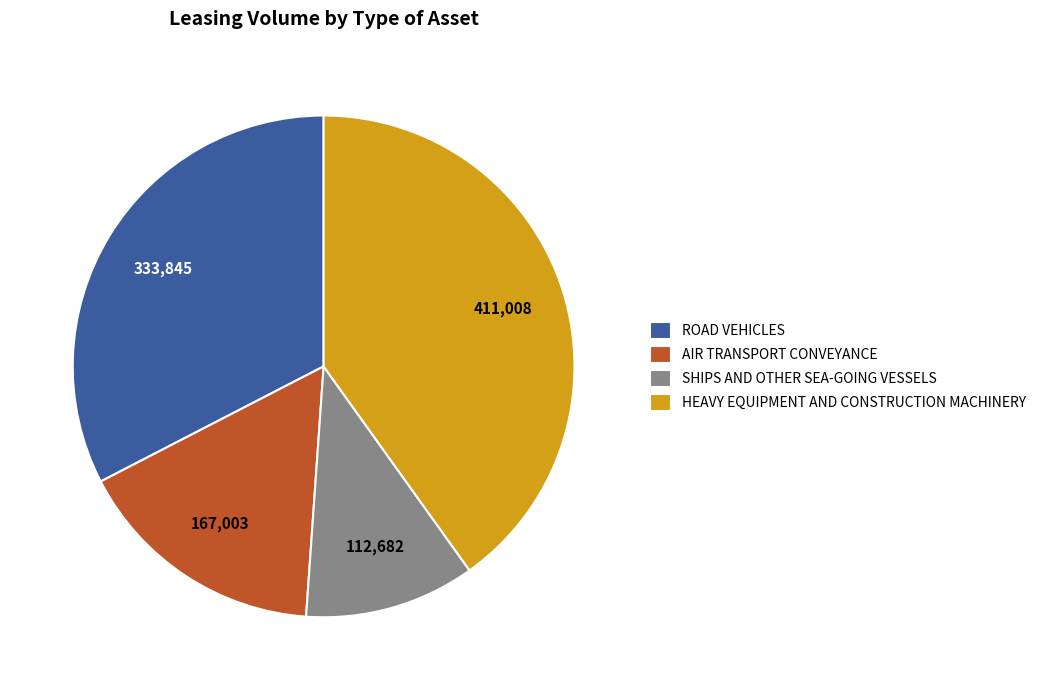

Combined, do SHIPS AND OTHER SEA-GOING VESSELS and AIR TRANSPORT CONVEYANCE account for over 50%?

No